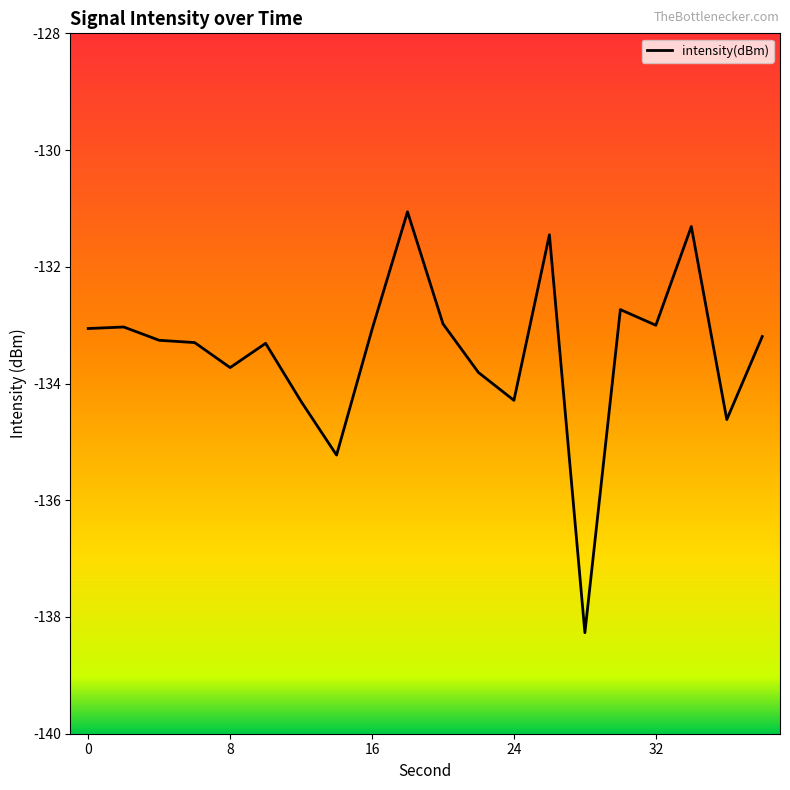

What is the difference between the maximum and minimum values?

7.2